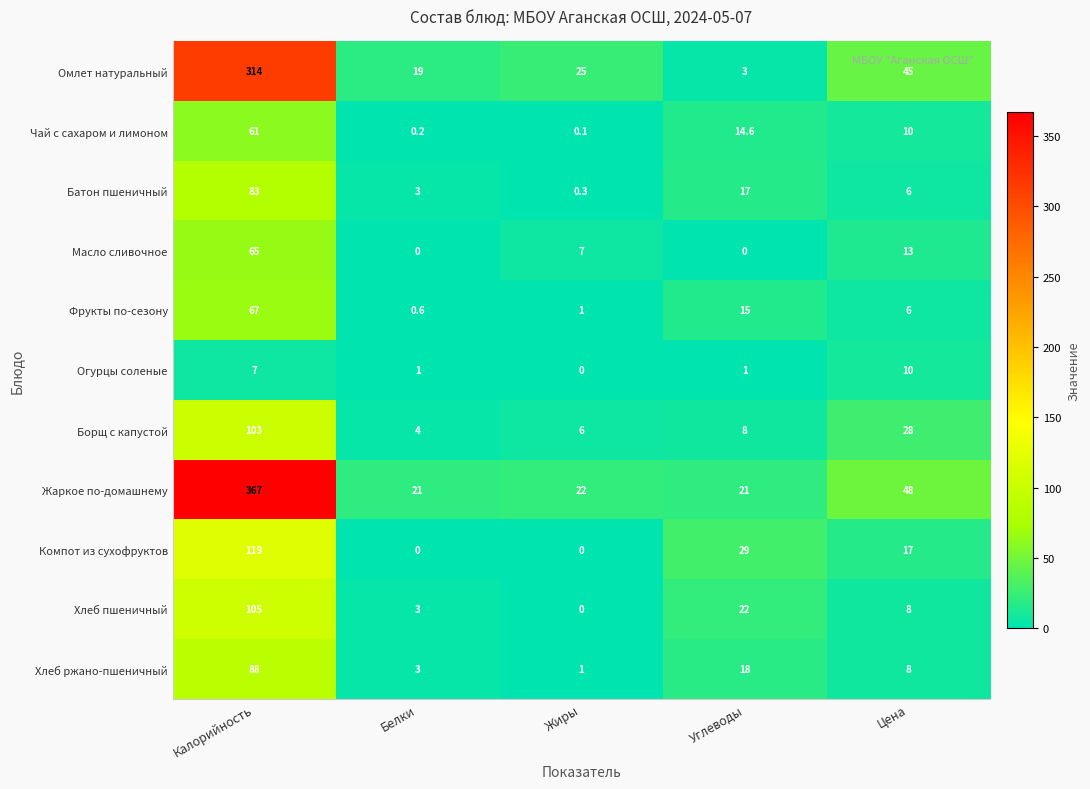

What is the highest value of the Фрукты по-сезону series?

67.0